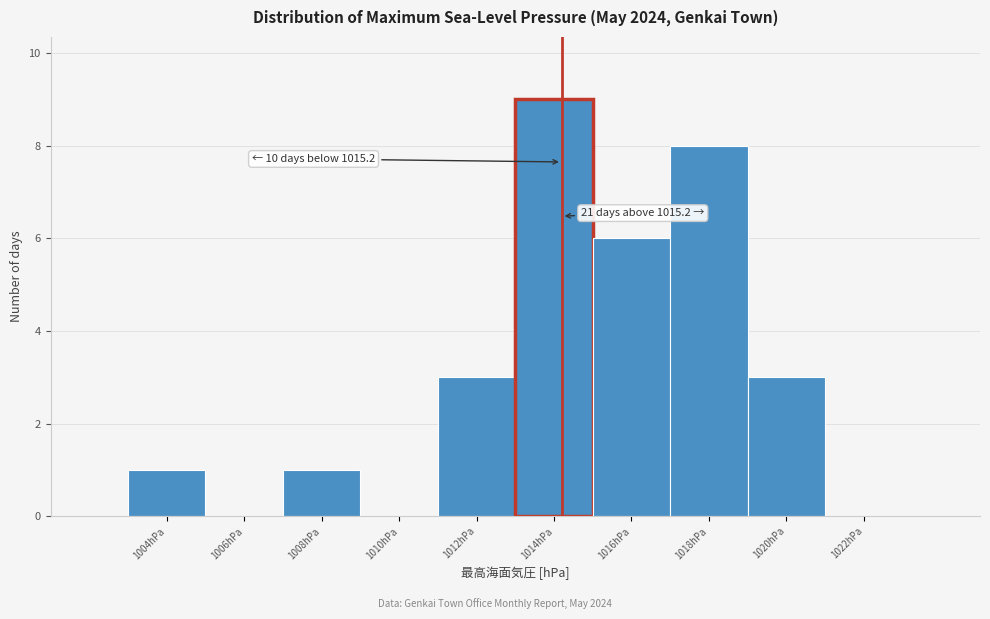

Reading left to right, extract all data points from this chart.

1004hPa=1	1006hPa=0	1008hPa=1	1010hPa=0	1012hPa=3	1014hPa=9	1016hPa=6	1018hPa=8	1020hPa=3	1022hPa=0